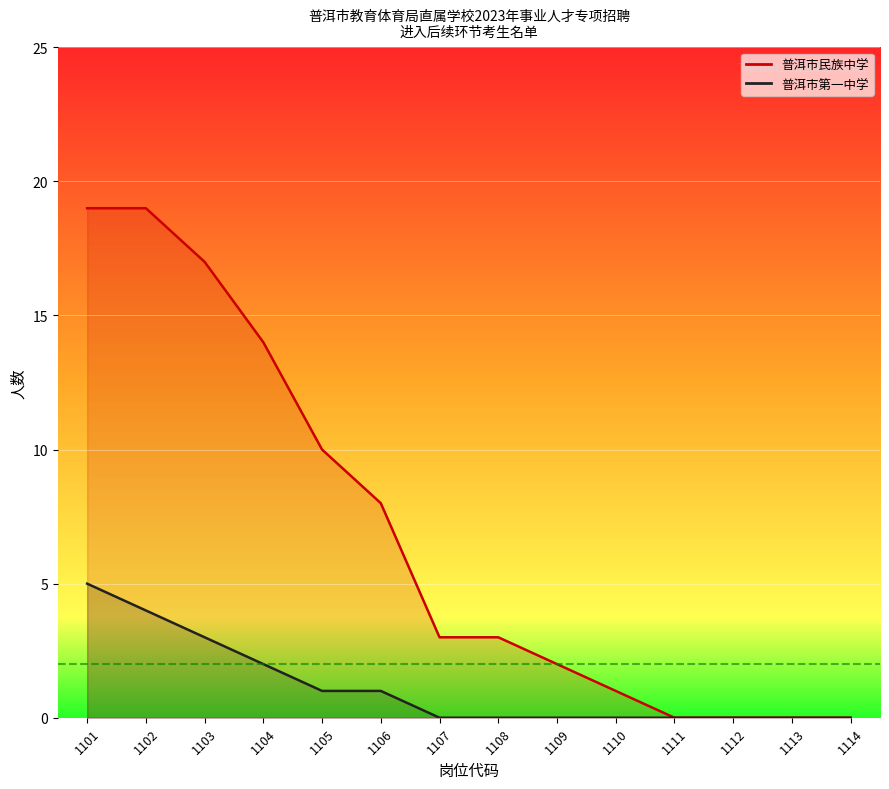

The value at 1112 is -6. True or false?

False